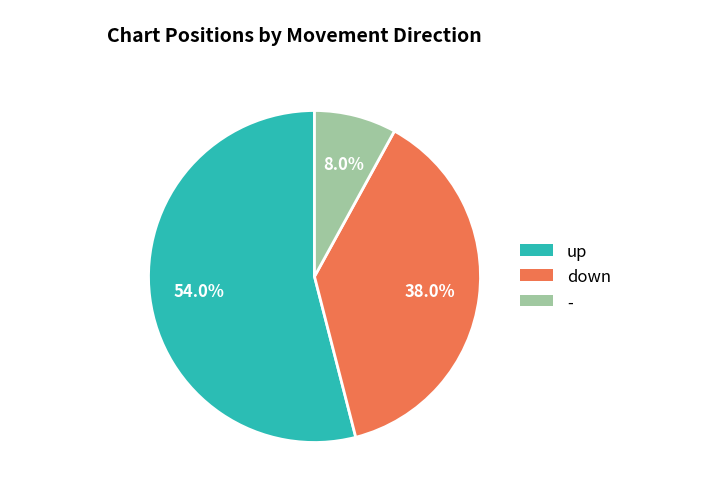

To the nearest percent, what is the combined percentage of up and -?

62%